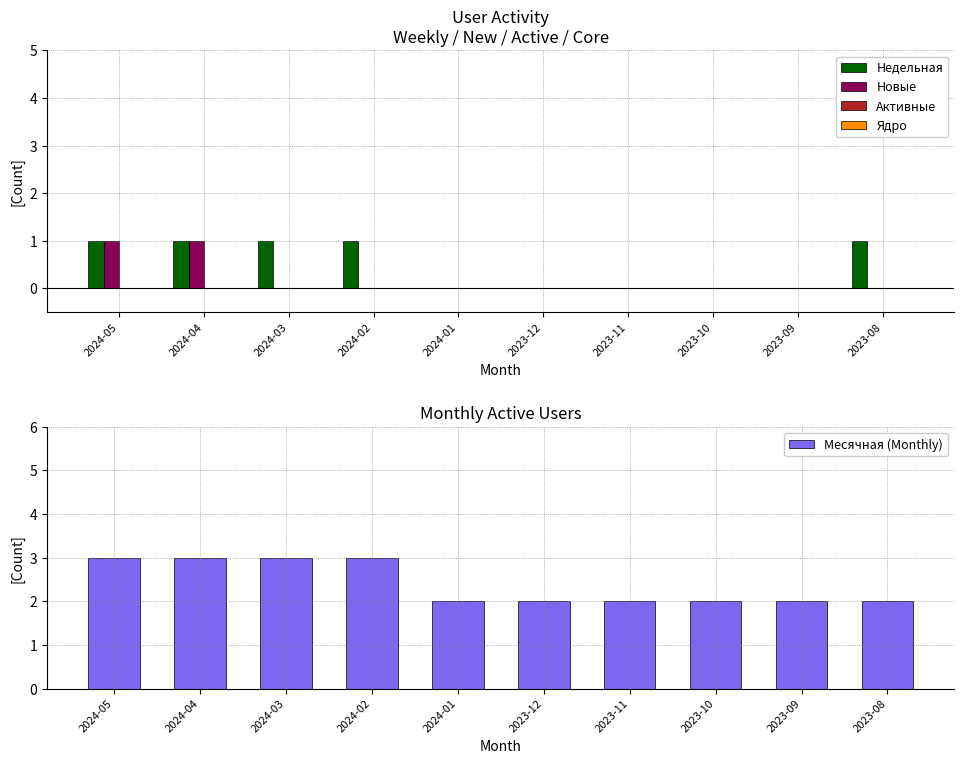

What is the difference between the maximum and second lowest values in the Месячная (Monthly) series?

1